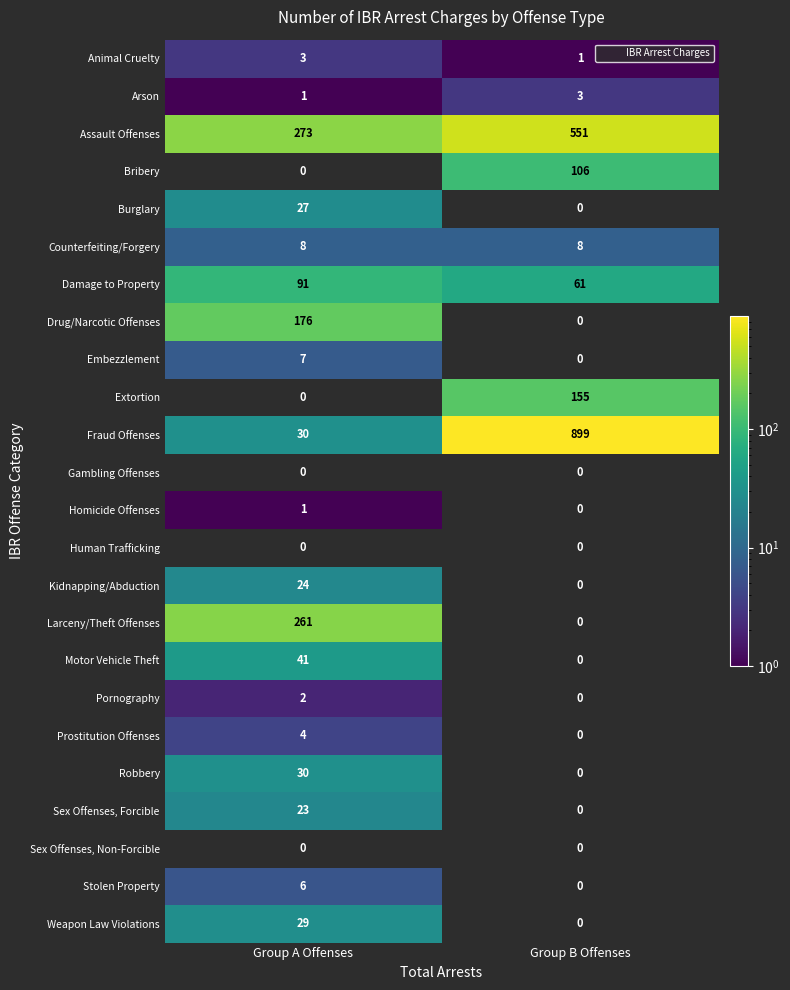

What is the sum of all Counterfeiting/Forgery values?

16.0